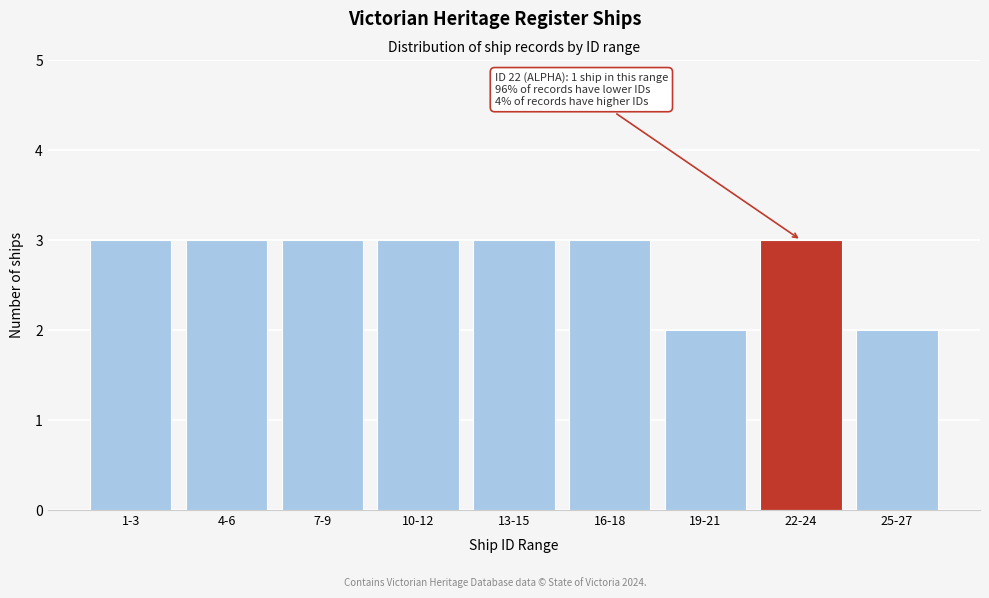

Reading left to right, transcribe all the data shown in this chart.

3	3	3	3	3	3	2	3	2